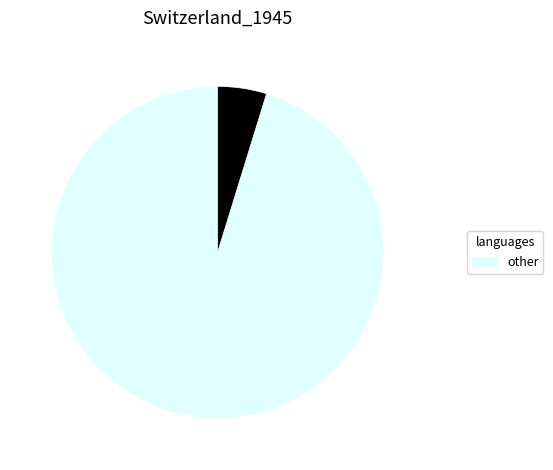

Does any single category account for the majority?

Yes